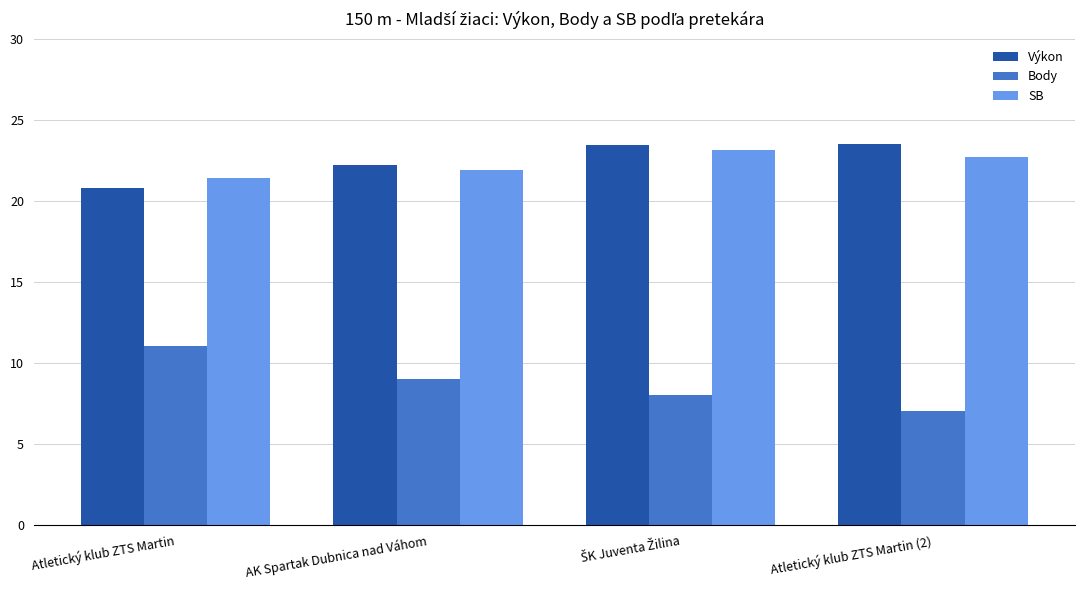

True or false: Výkon has a value of 23.5 at Atletický klub ZTS Martin (2).

True